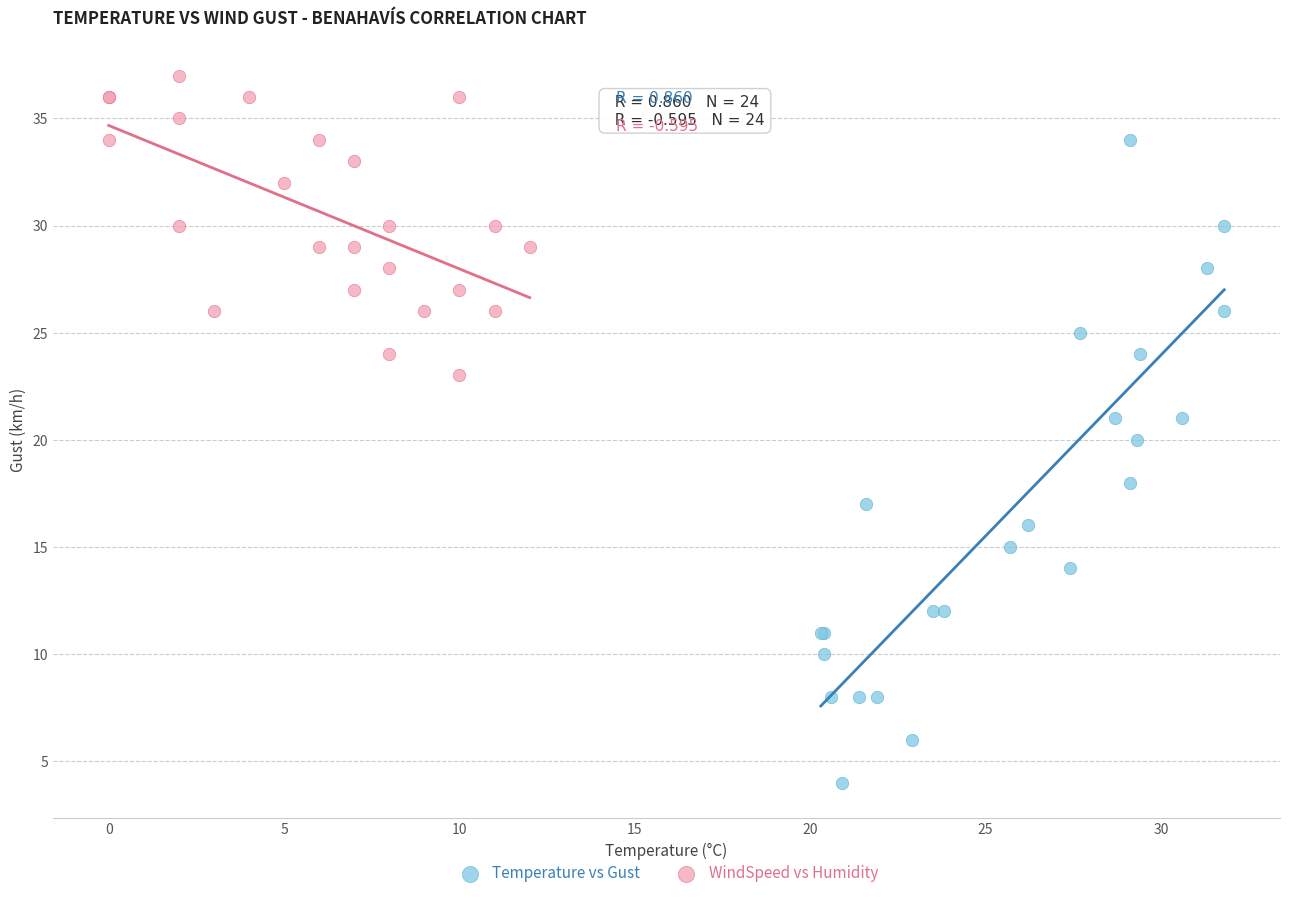

What are all the series names shown in the legend?

Temperature vs Gust, WindSpeed vs Humidity